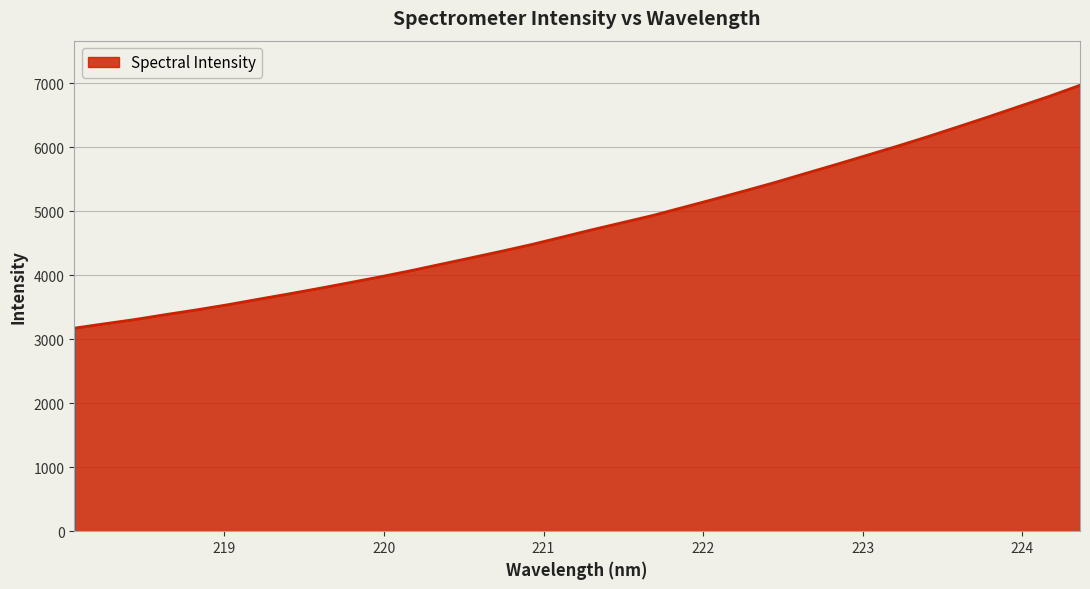

What is the greatest value displayed?

6966.6